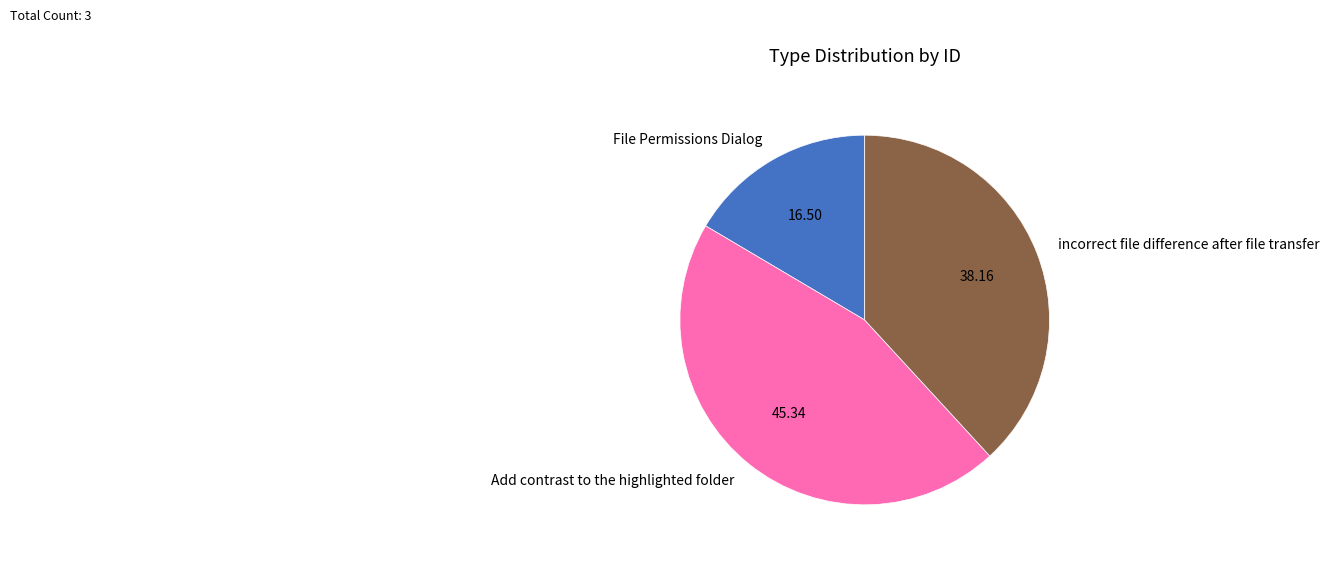

How many slices are in this pie chart?

3